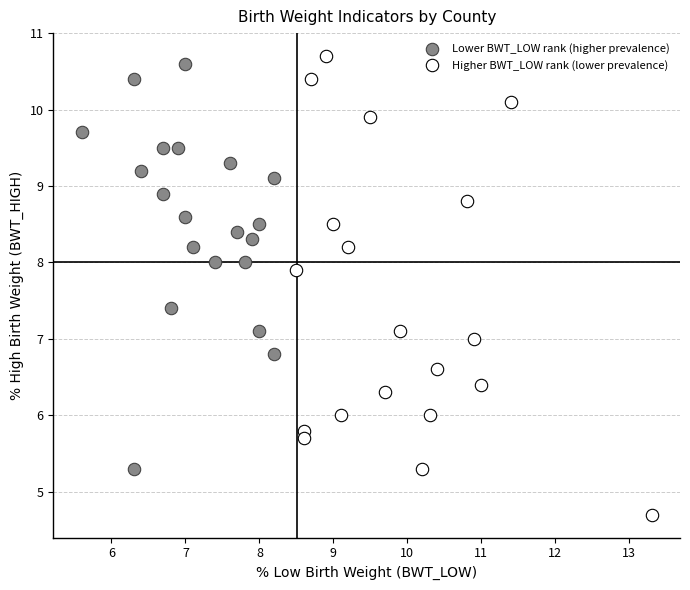

Which series has the largest Y range (max minus min)?

Higher BWT_LOW rank (lower prevalence)